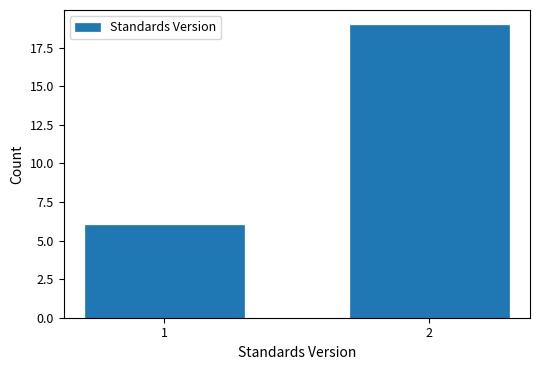

Reading left to right, list all the values displayed in this chart.

6	19